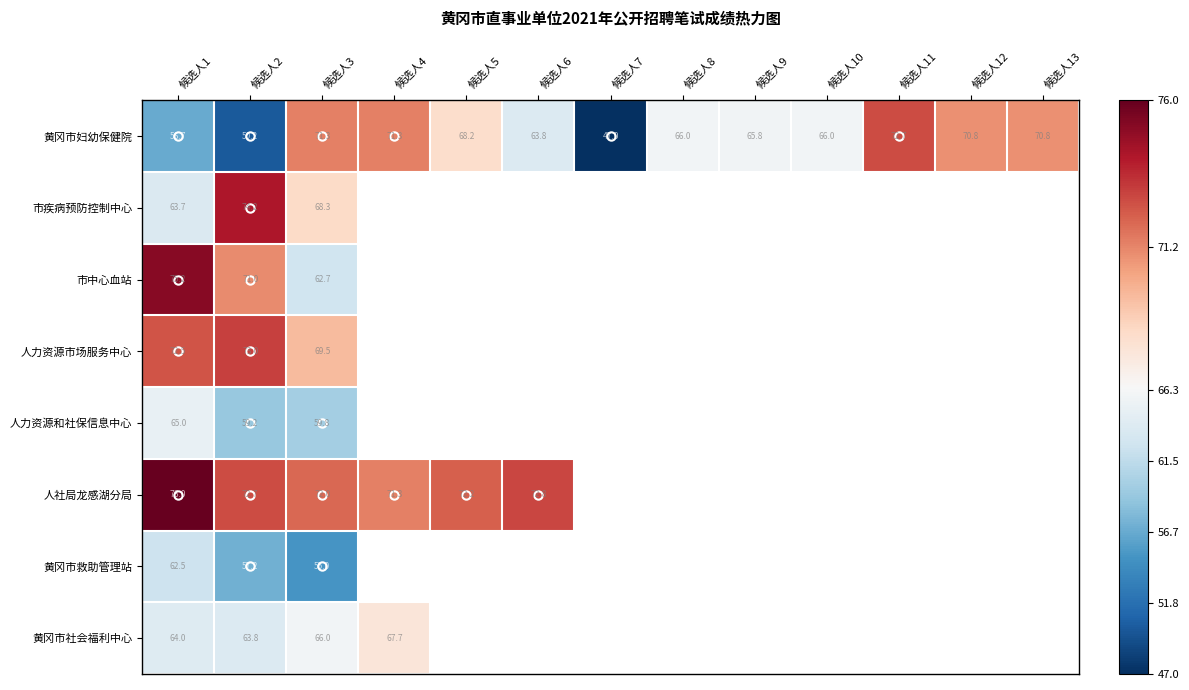

The value of 人社局龙感湖分局 at 候选人5 is 72.2. True or false?

True